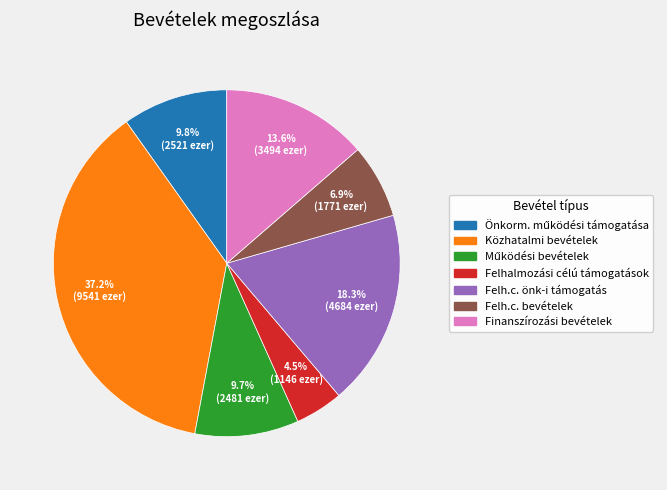

What percentage is NOT represented by Közhatalmi bevételek?

62.8%